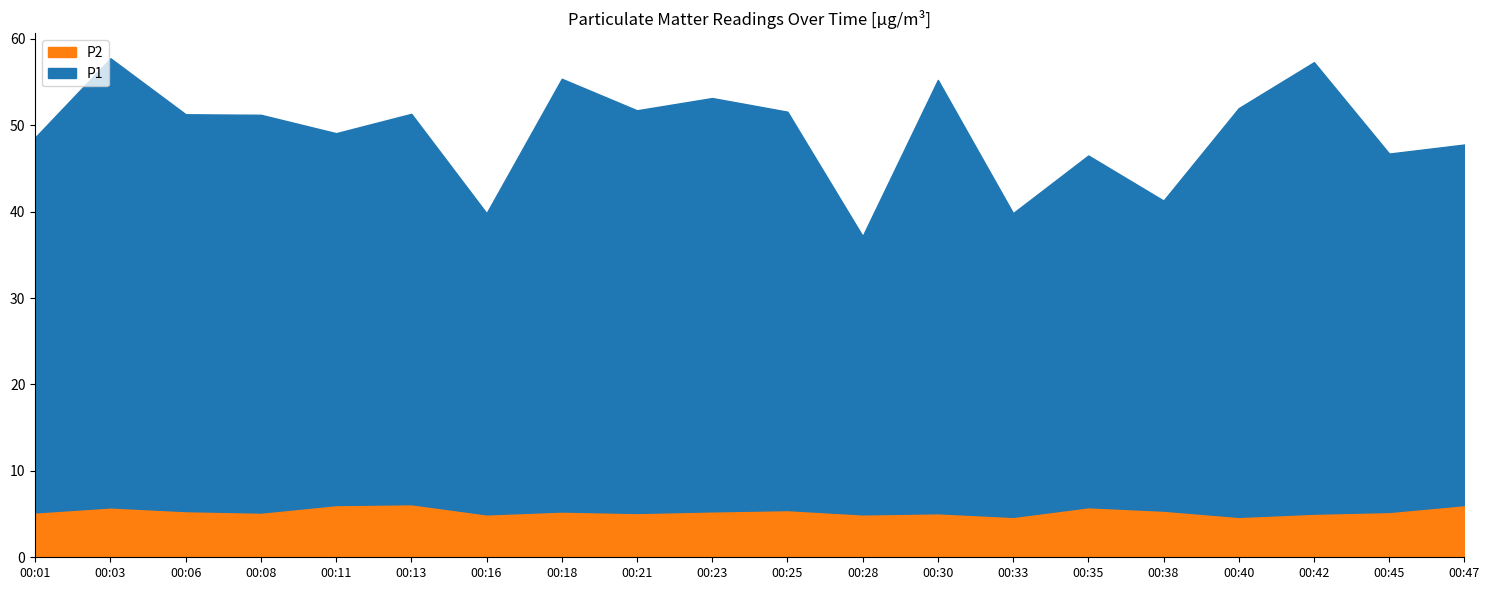

Reading left to right, what are all the values shown in this chart?

P1: 48.6	57.8	51.3	51.2	49.1	51.3	39.8	55.4	51.7	53.1	51.6	37.2	55.2	39.8	46.5	41.3	52.0	57.3	46.7	47.8
P2: 5.2	5.8	5.3	5.2	6.0	6.2	5.0	5.3	5.1	5.3	5.5	5.0	5.1	4.7	5.8	5.4	4.7	5.0	5.2	6.0